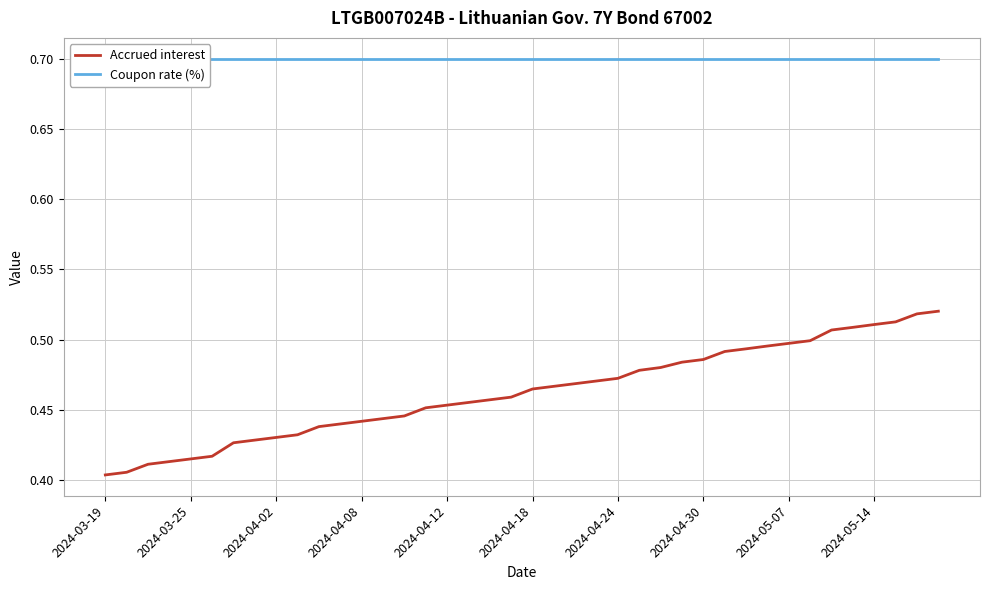

Is the value of Coupon rate (%) at 37 greater than the value of Accrued interest at 2024-04-08?

Yes